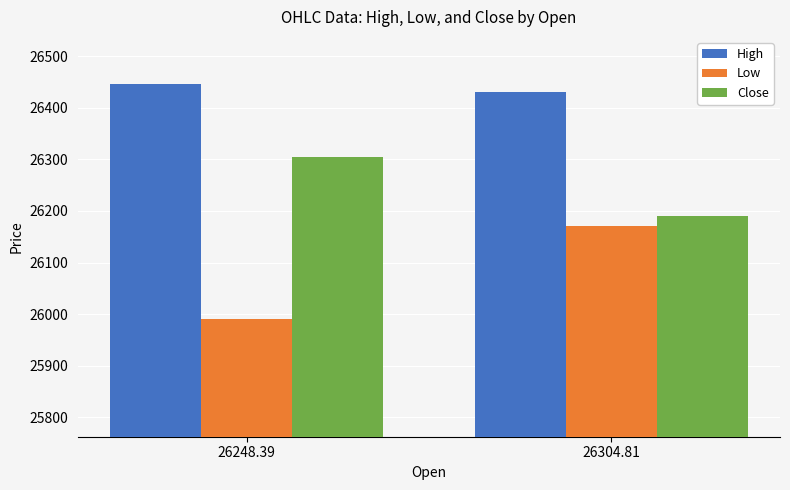

At which category is the sum across all series the highest?

26304.81